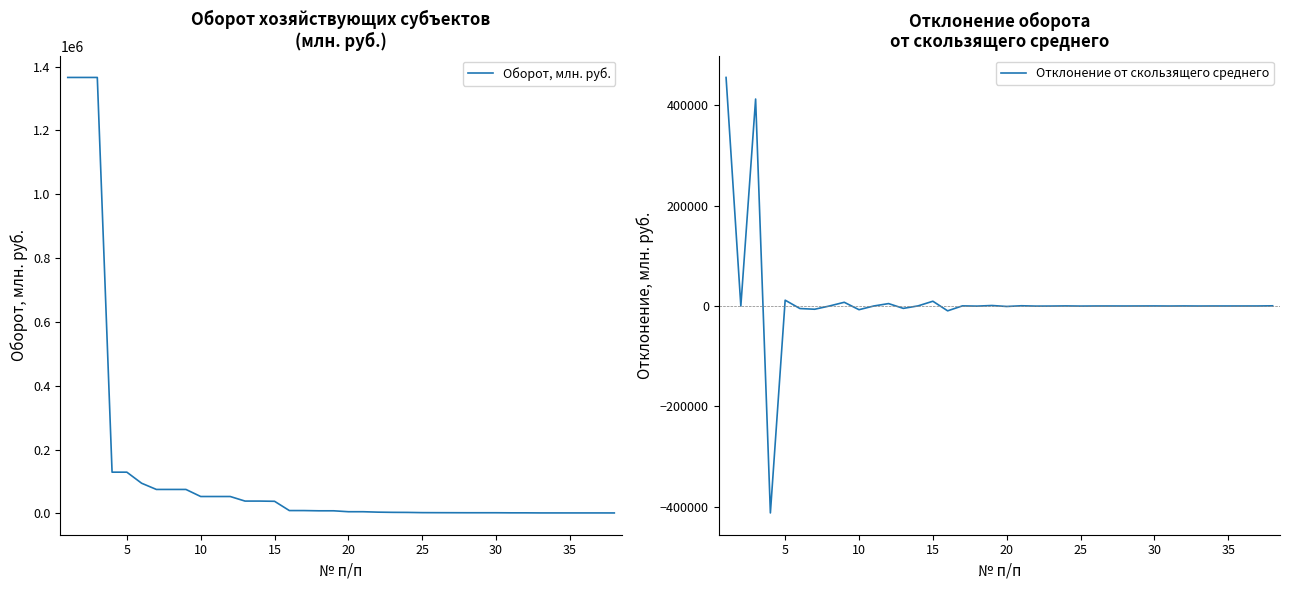

Which series has the largest range (max minus min)?

Оборот, млн. руб.